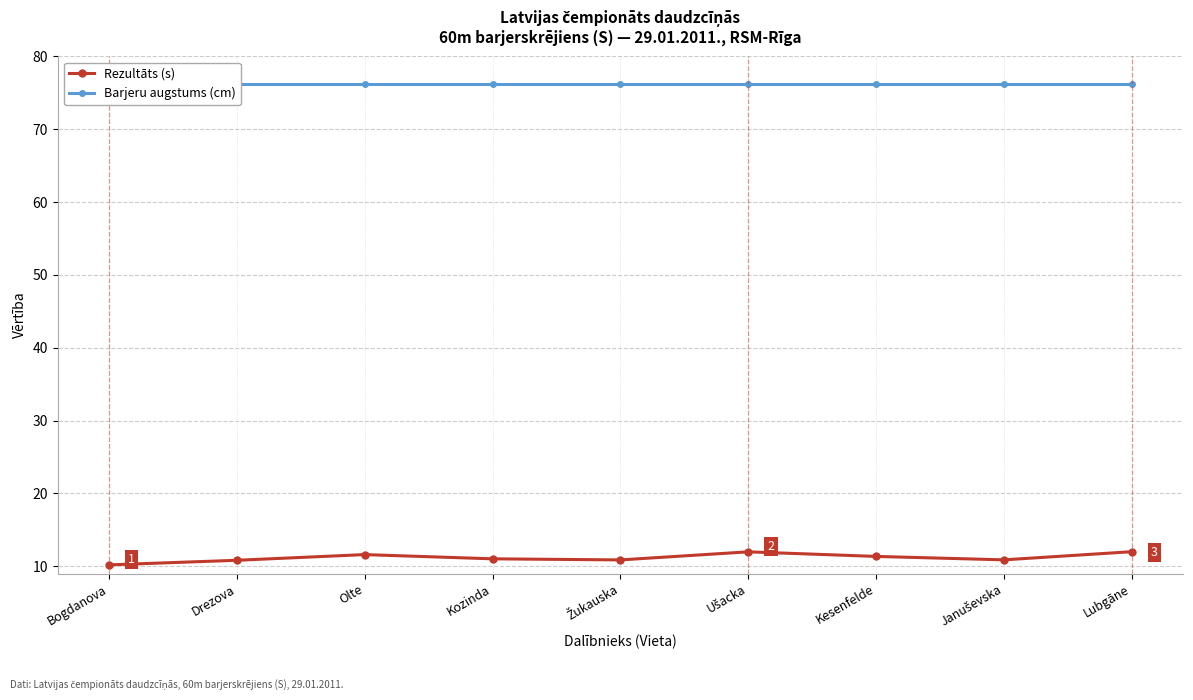

How many series are shown in this chart?

2